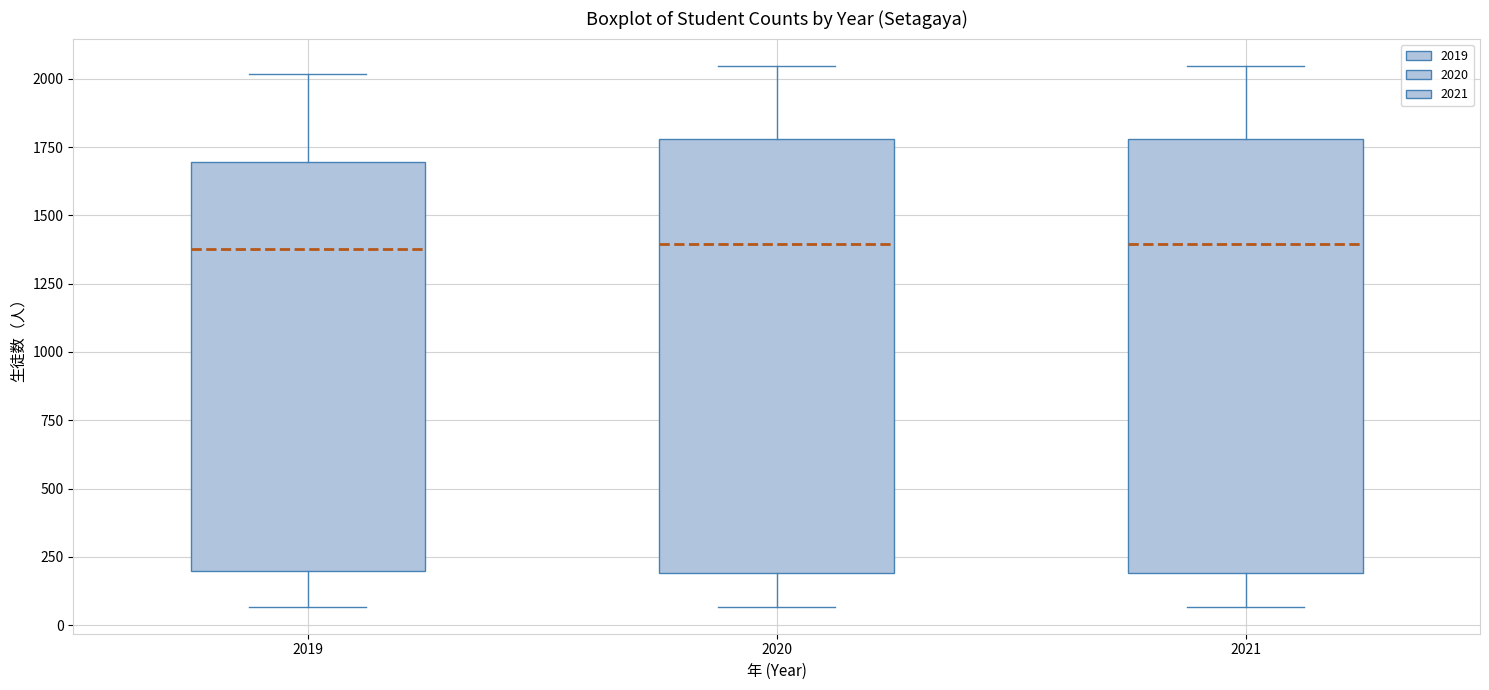

Reading left to right, read every box against the y-axis: the position of its median line, the range the box covers, and the ends of its whiskers. The values are not printed on the chart, so give them approximately, as read against the axis.

2019: median 1400, box 200 to 1700, whiskers 50 to 2000
2020: median 1400, box 200 to 1800, whiskers 50 to 2050
2021: median 1400, box 200 to 1800, whiskers 50 to 2050